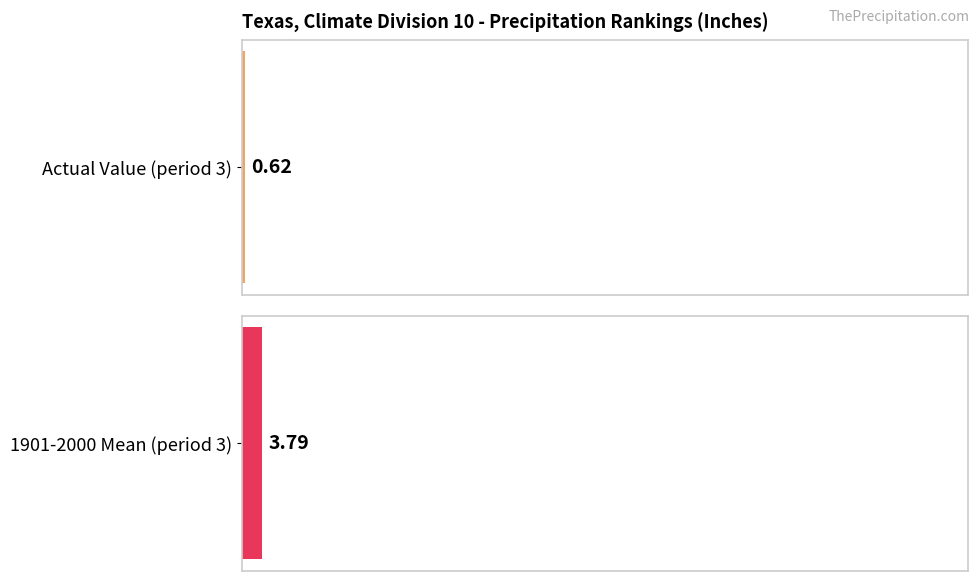

What is the value of the 1901-2000 Mean bar at the 3rd from the left?

3.8